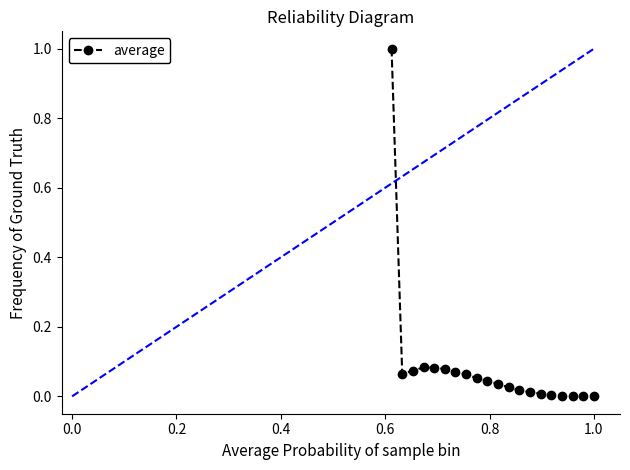

How many lines are shown in the chart?

1